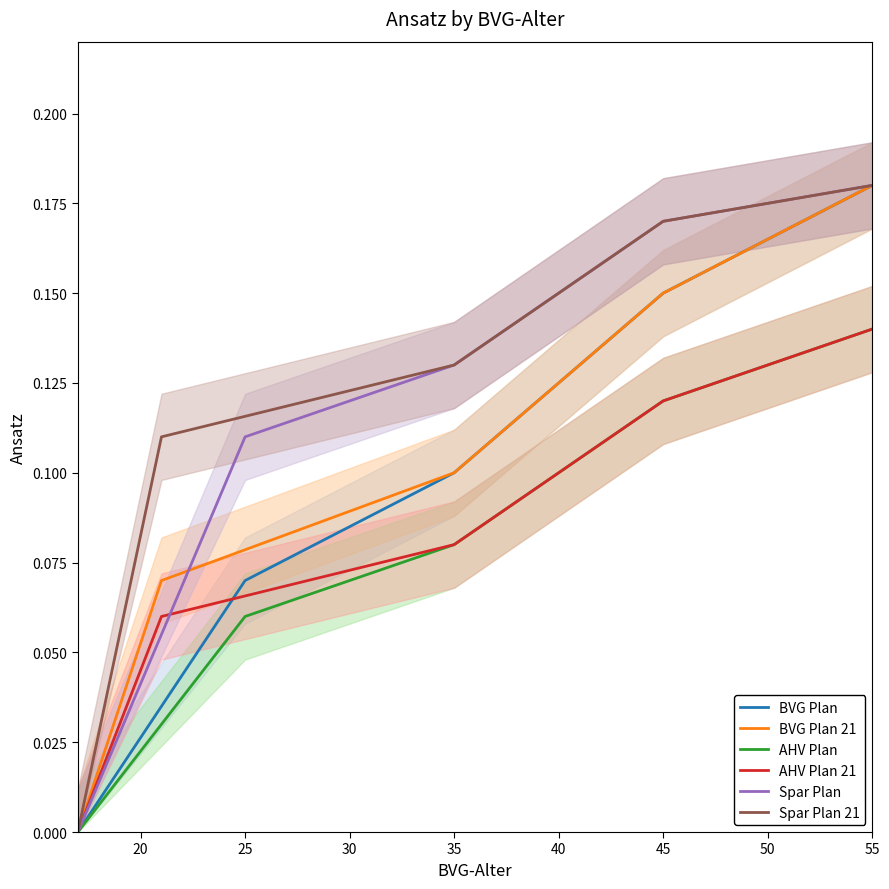

The BVG Plan series shows 0.0 at 25. True or false?

False